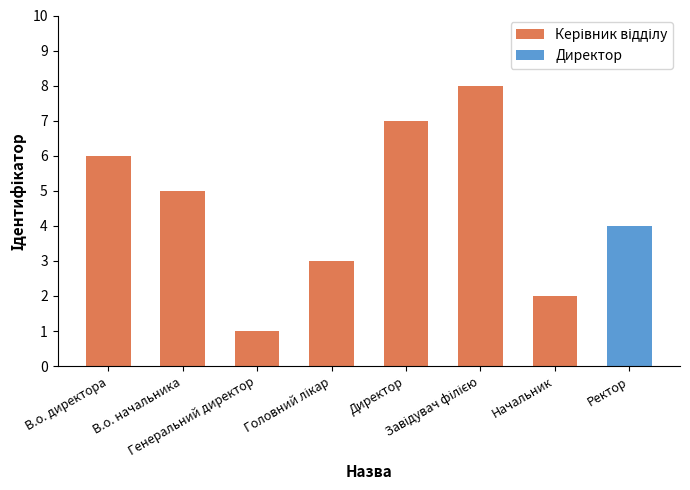

Does the chart contain any negative values?

No